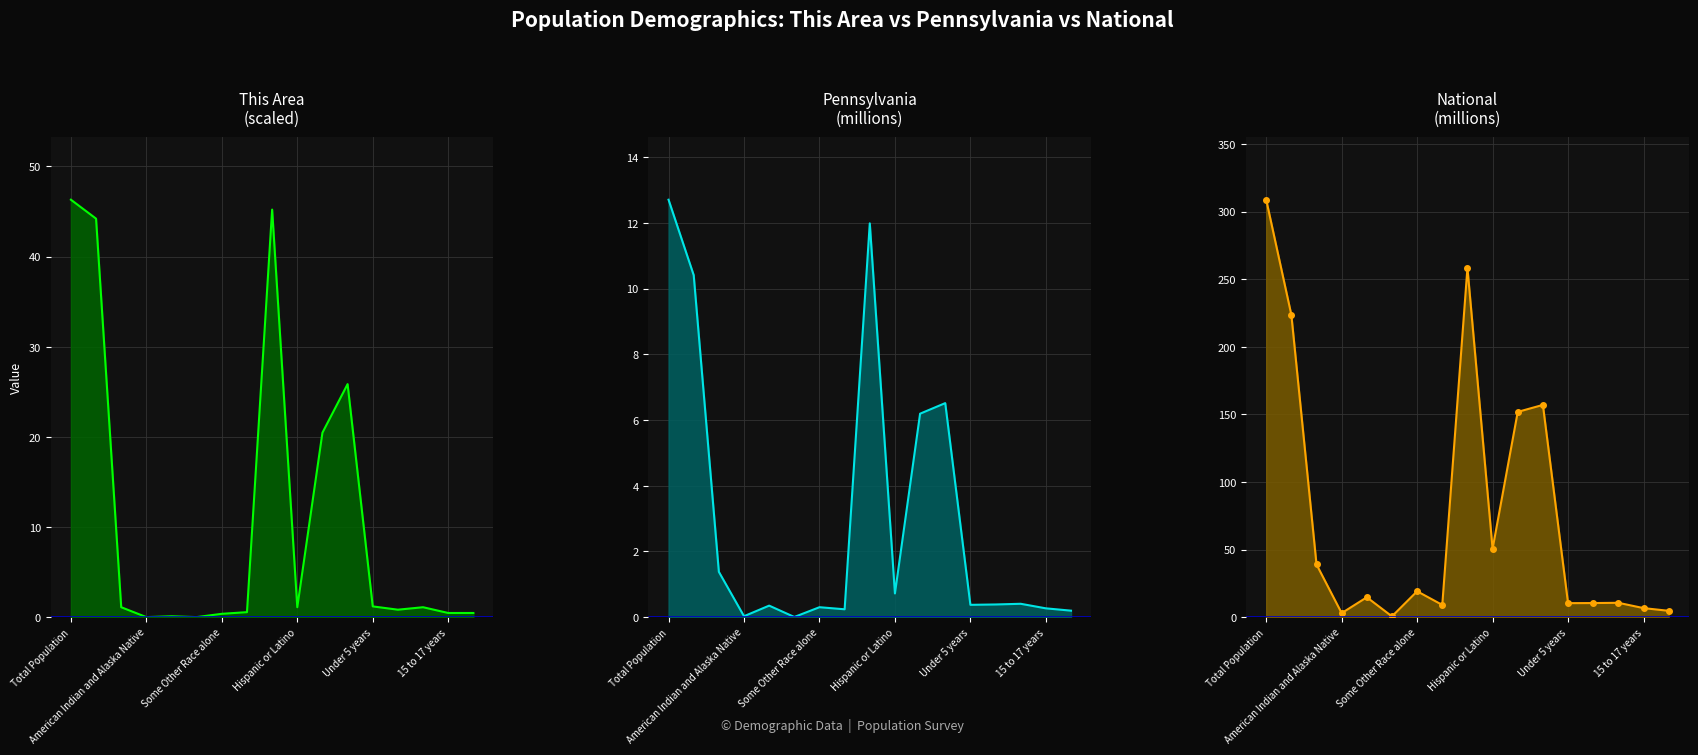

How many categories are shown in the chart?

17